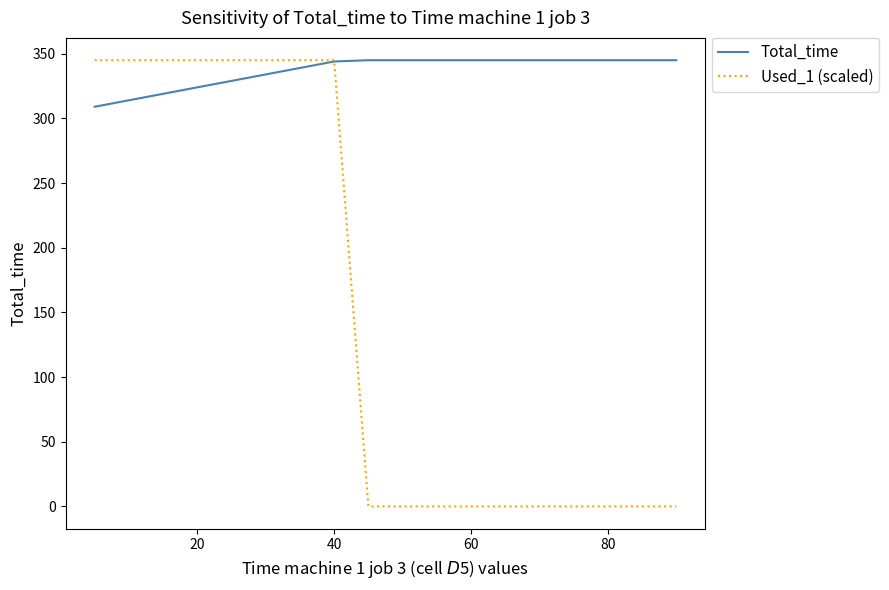

What is the greatest value displayed?

345.0